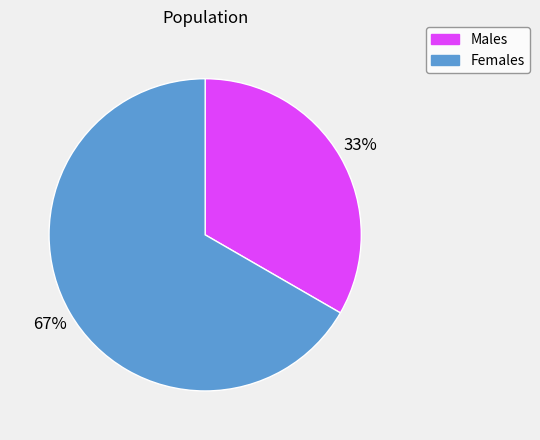

Combined, do Males and Females account for over 50%?

Yes